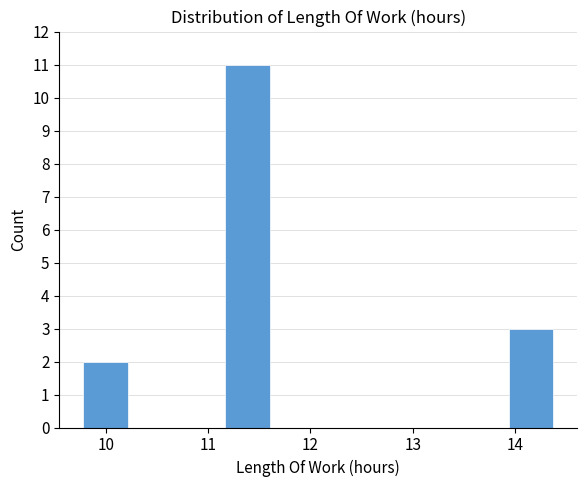

Reading left to right, transcribe this chart: for each bar, give the range it covers on the x-axis and its height. Neither the bar edges nor the heights are printed on the chart, so give them approximately, as read against the axes.

9.8 to 10.2: 2
10.2 to 10.7: 0
10.7 to 11.1: 0
11.1 to 11.6: 11
11.6 to 12.1: 0
12.1 to 12.5: 0
12.5 to 13.0: 0
13.0 to 13.5: 0
13.5 to 13.9: 0
13.9 to 14.4: 3